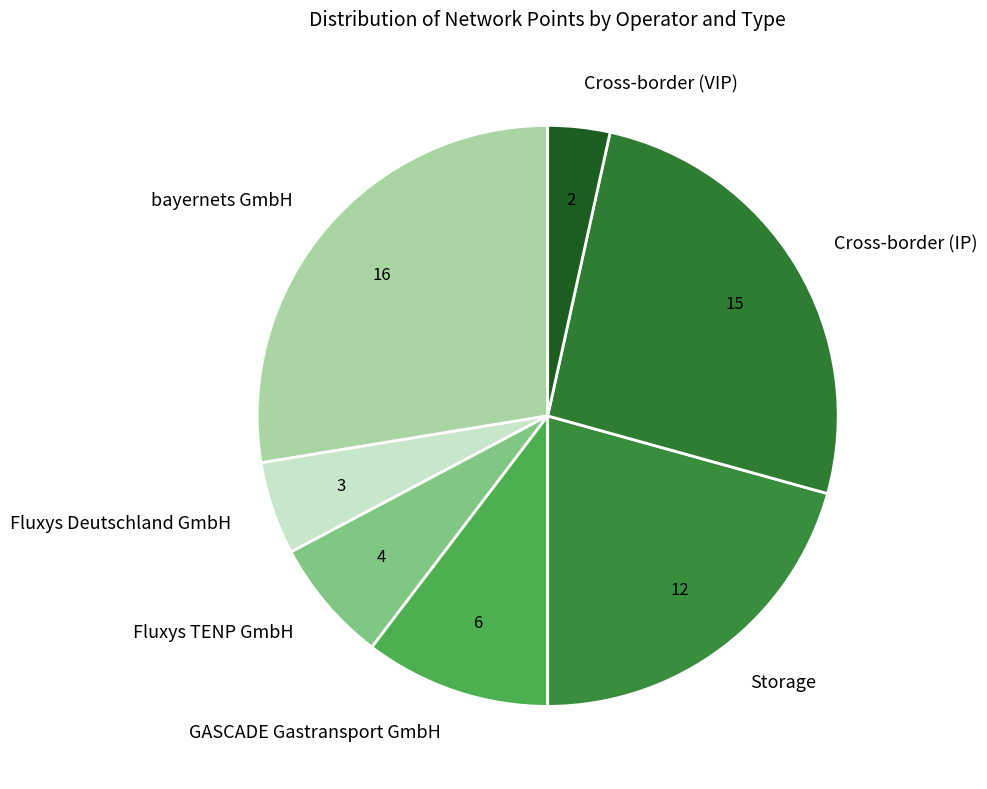

Does any single category account for the majority?

No